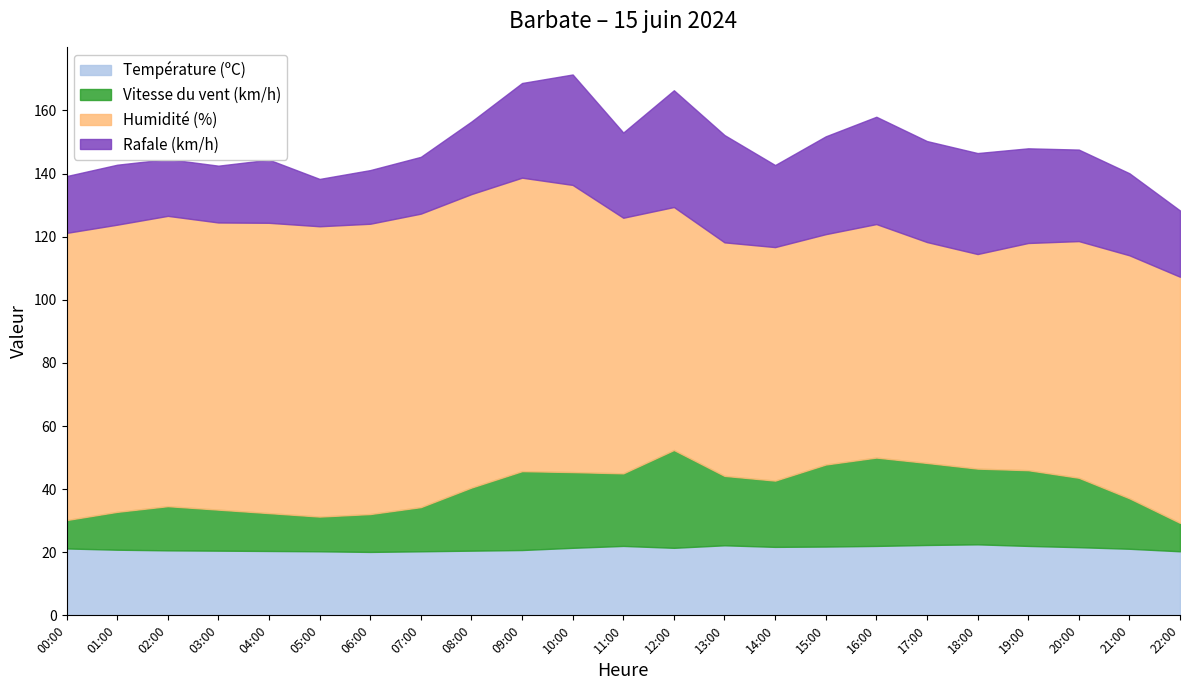

What are all the series names shown in the legend?

Température (ºC), Vitesse du vent (km/h), Humidité (%), Rafale (km/h)